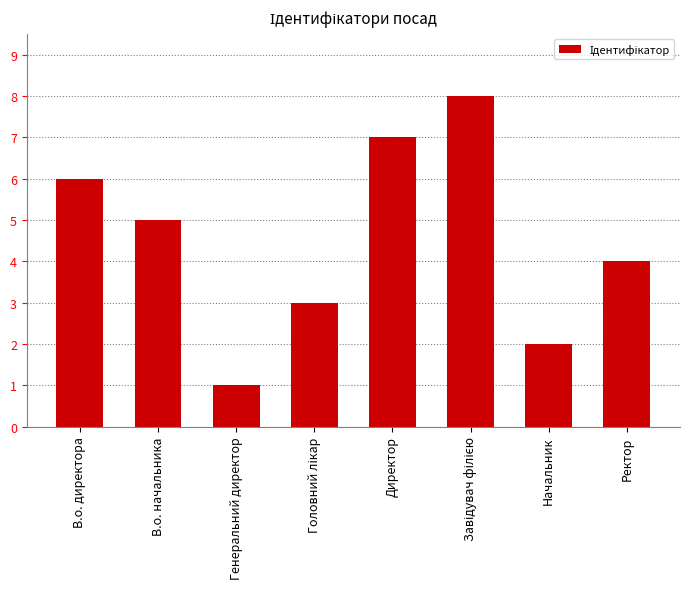

What is the sum of all values?

36